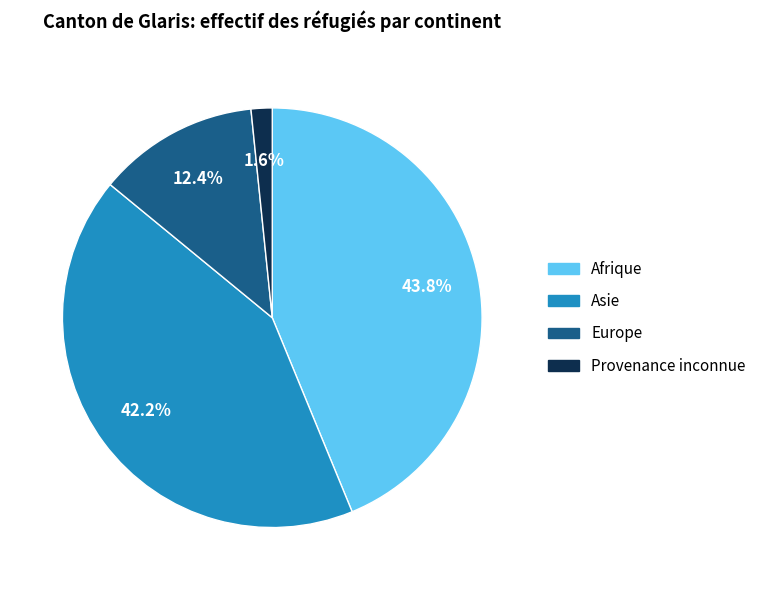

What is the largest slice in the pie chart?

Afrique